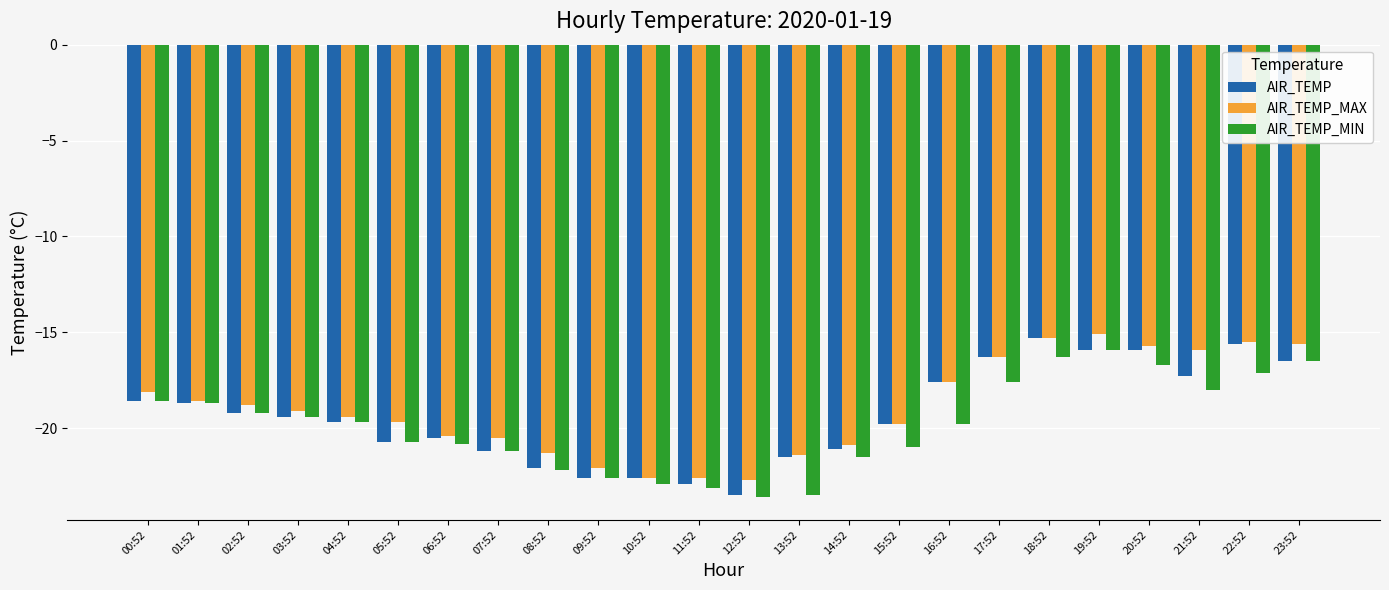

List the series in order of their peak value, highest first.

AIR_TEMP_MAX, AIR_TEMP, AIR_TEMP_MIN